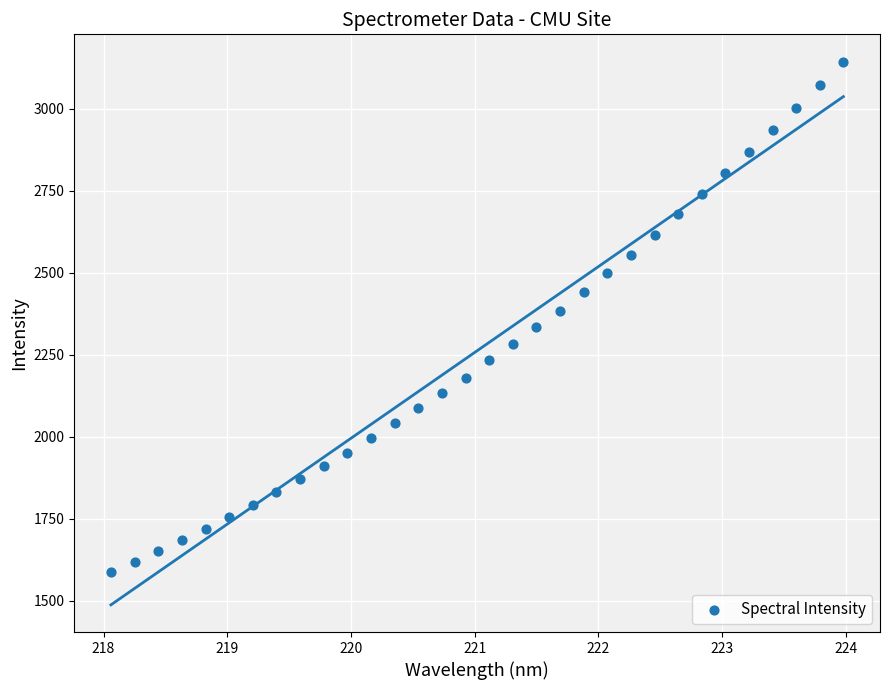

What is the range of Y values (max minus min)?

1555.4